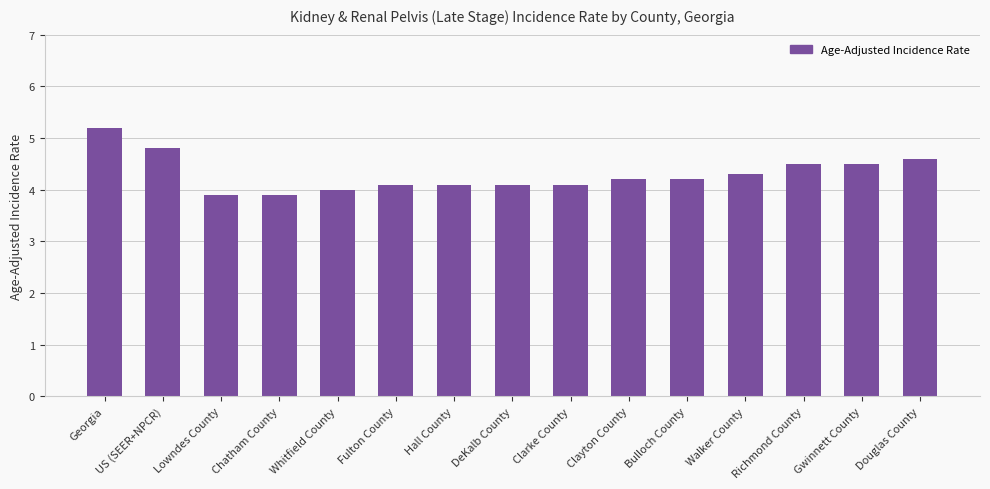

The value at Georgia is 5.2. True or false?

True